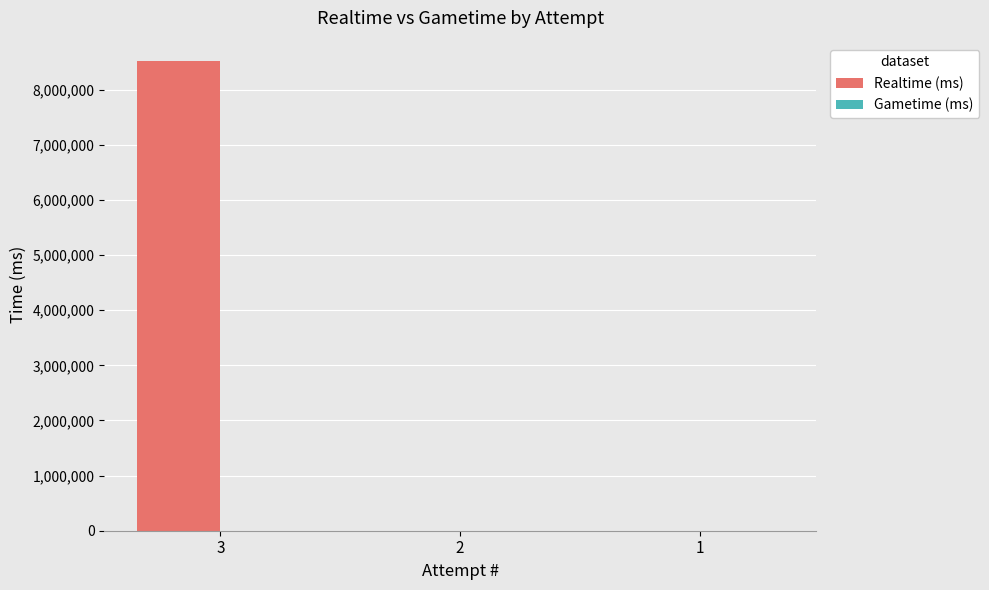

Are the bars horizontal?

No